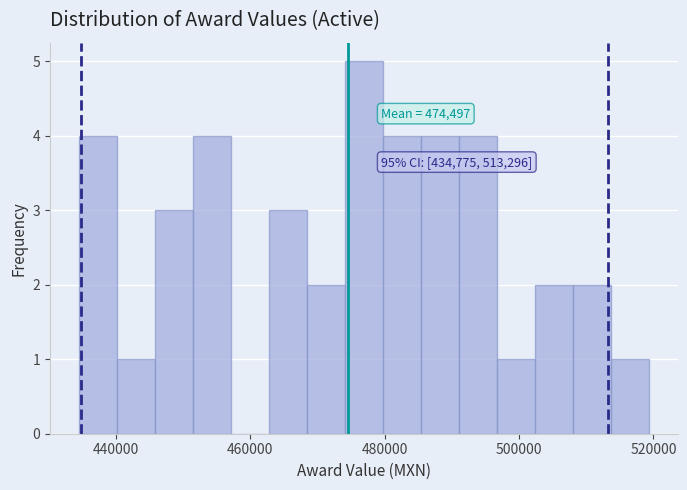

Around what value on the x-axis is the tallest bar? Give the approximate position of its centre, as read against the axis.

476000